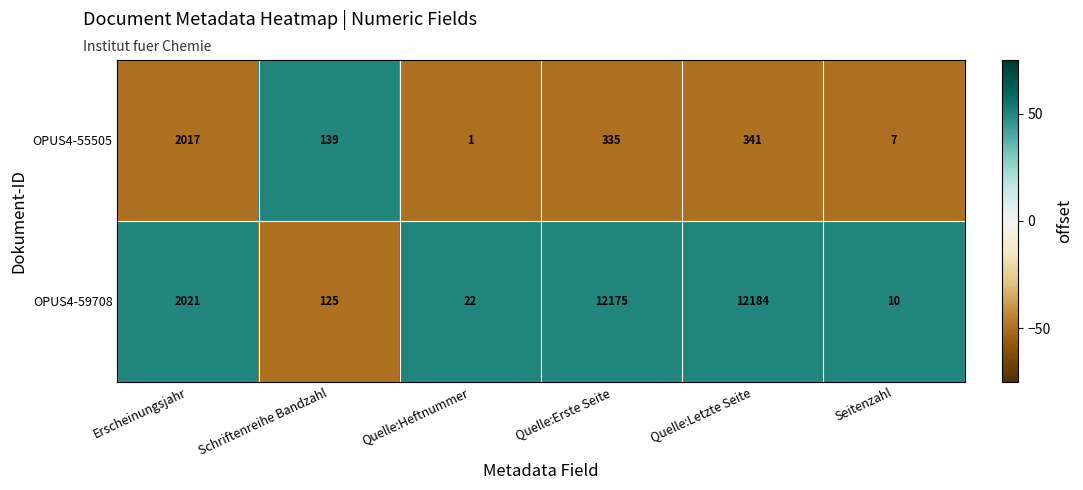

Which label corresponds to the smallest value in the chart?

Quelle:Heftnummer